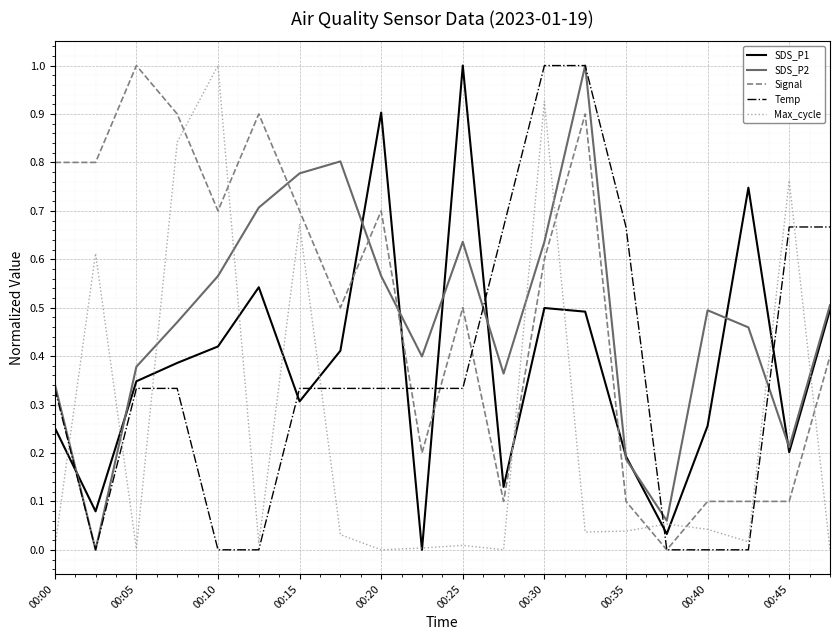

What is the maximum value shown in the chart?

1.0